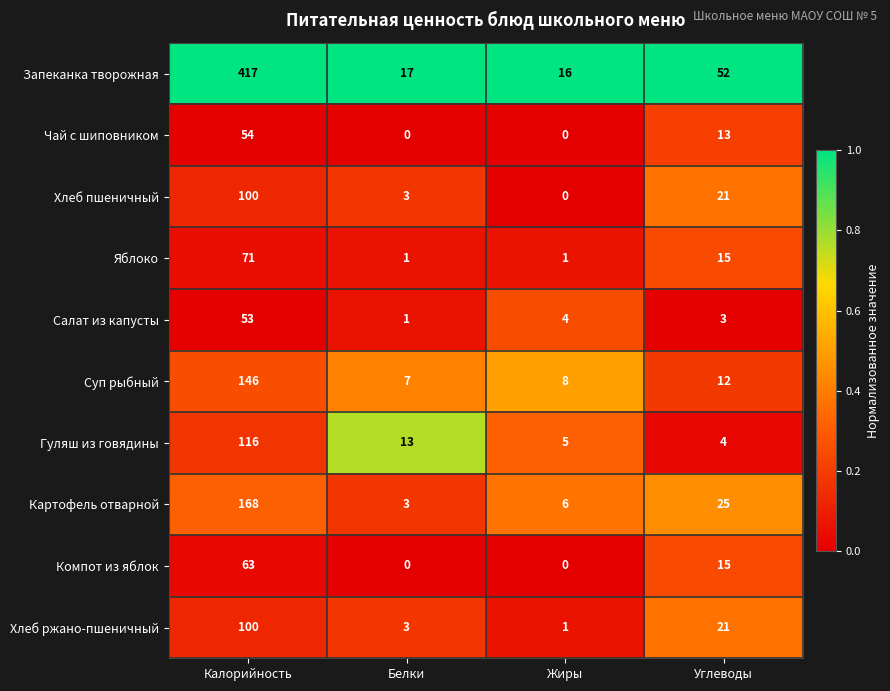

At which label does Хлеб ржано-пшеничный reach its peak?

Калорийность